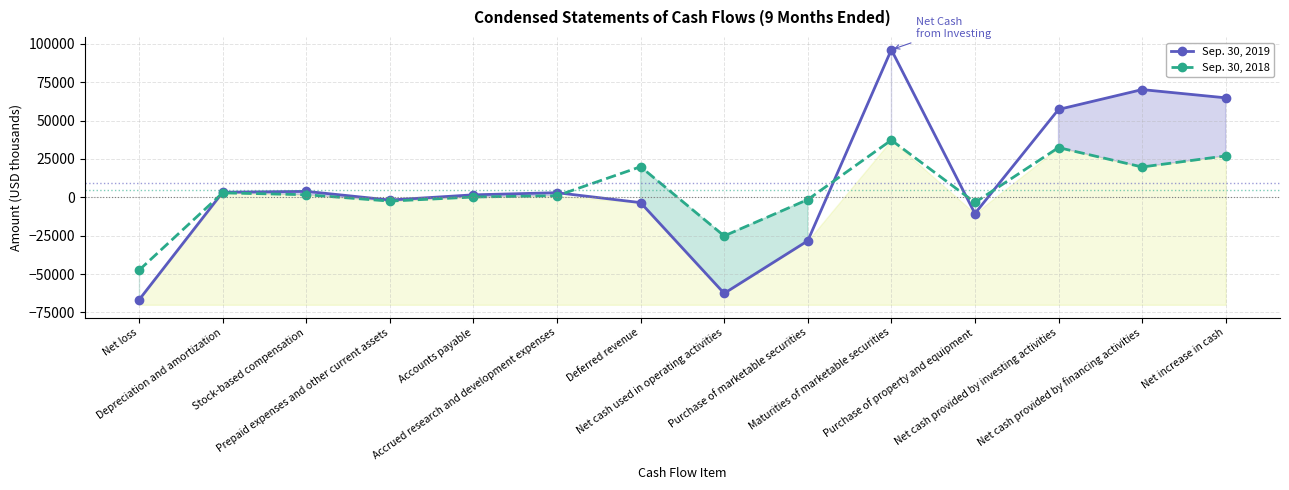

What is the lowest value of the Sep. 30, 2019 series?

-66729